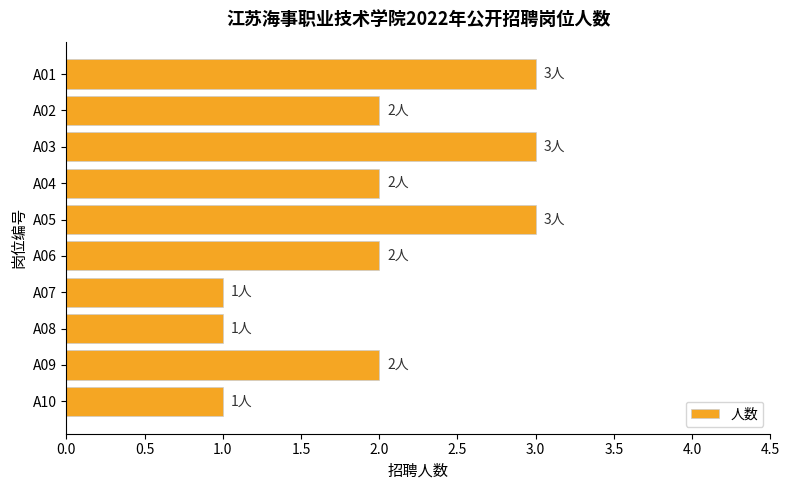

What is the sum of all values?

20